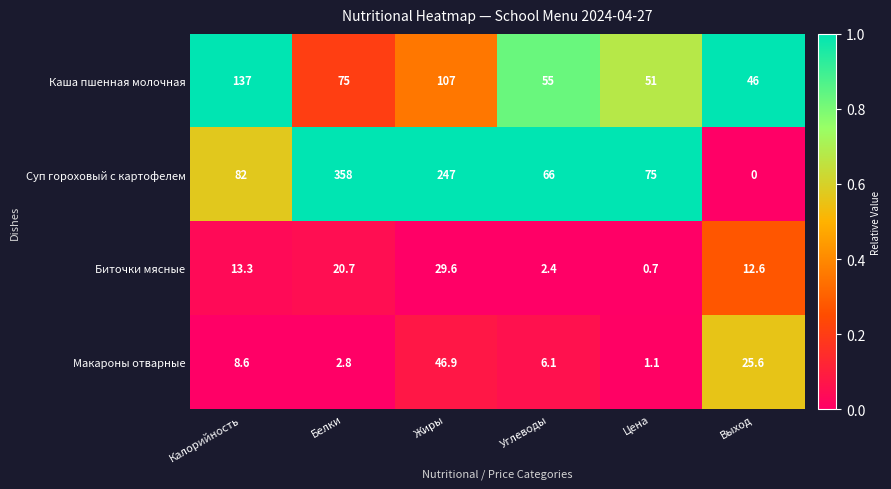

Which category has the highest value across all series?

Белки